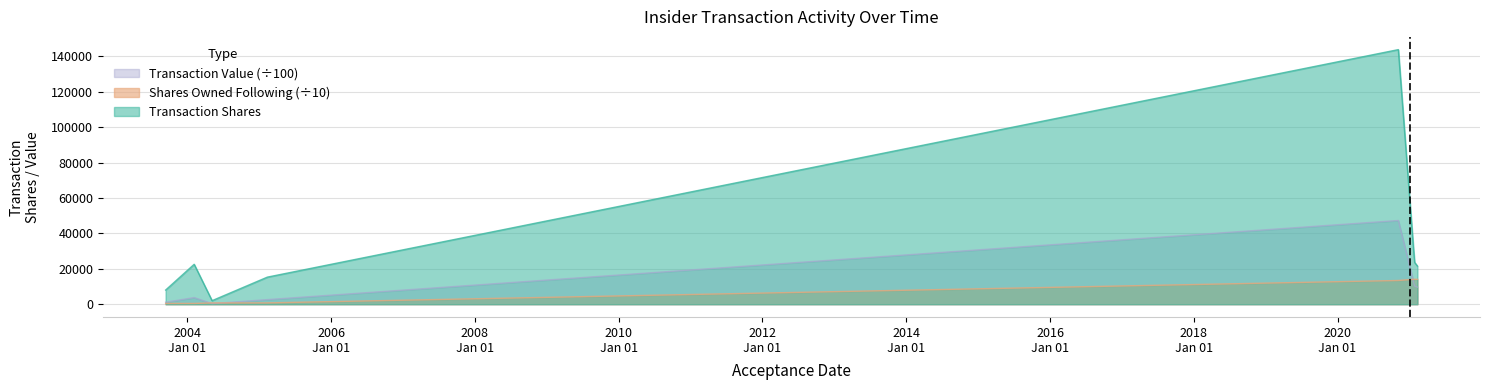

List the labels in order of Transaction Value value, smallest first.

2004-05-05, 2003-09-12, 2005-02-10, 2004-02-04, 2021-02-10, 2021-01-27, 2021-01-22, 2020-11-05